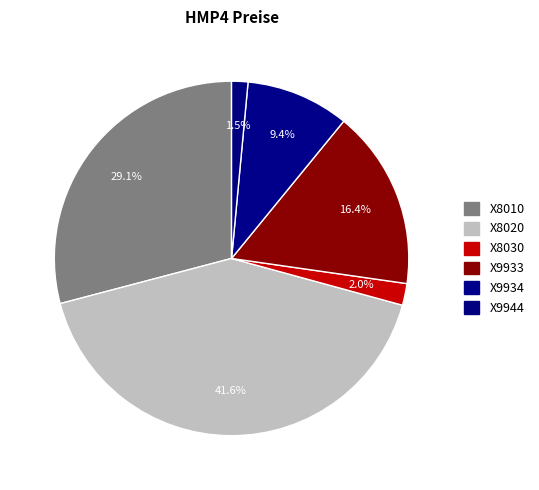

Which slice is the smallest?

X9944